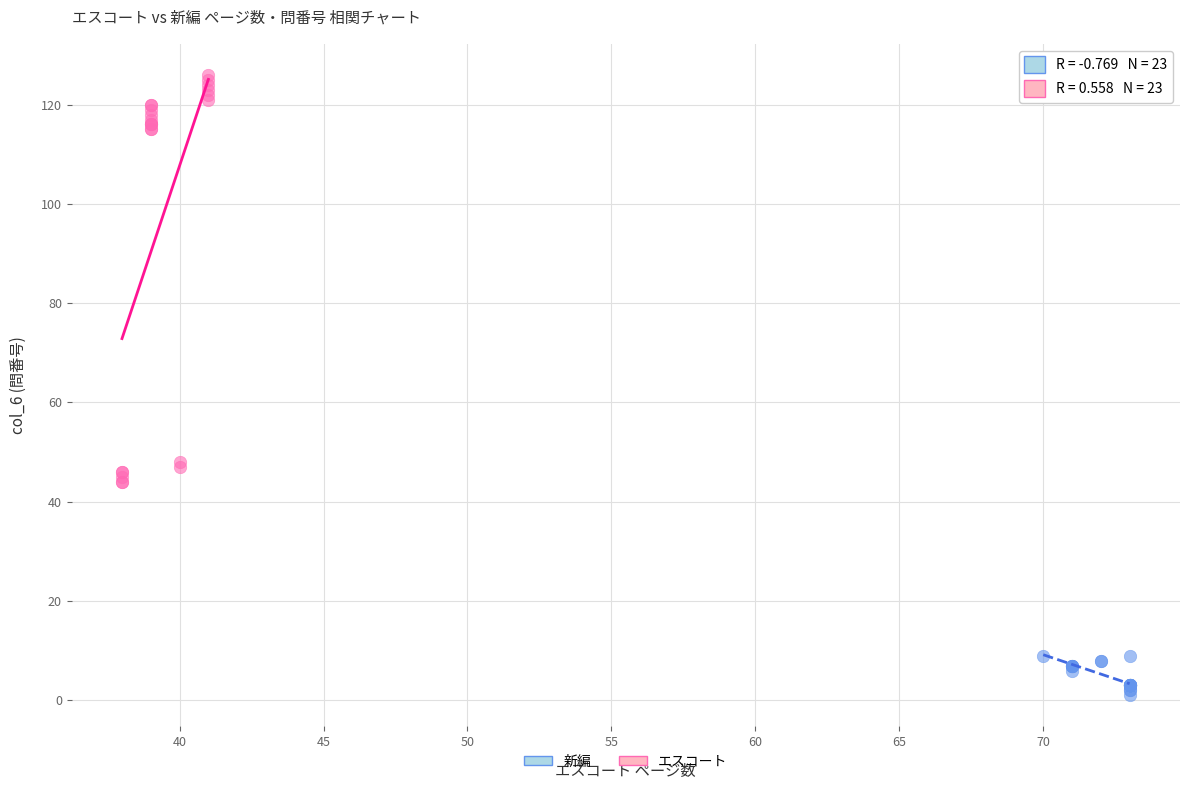

Which series reaches the maximum Y coordinate?

エスコート